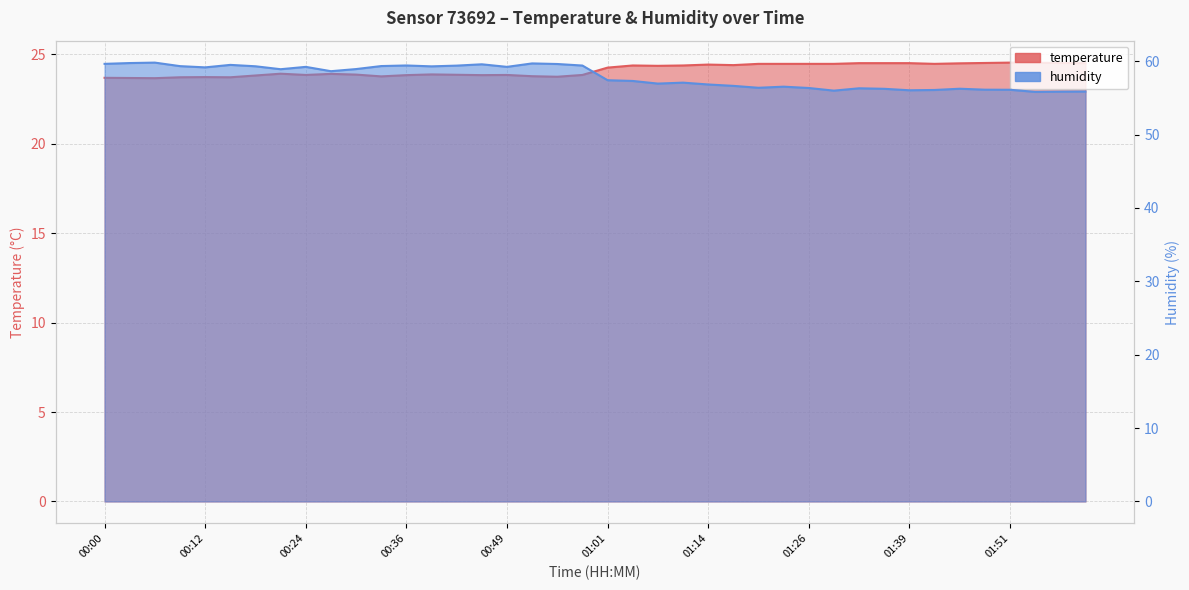

True or false: humidity and temperature intersect in this chart.

False